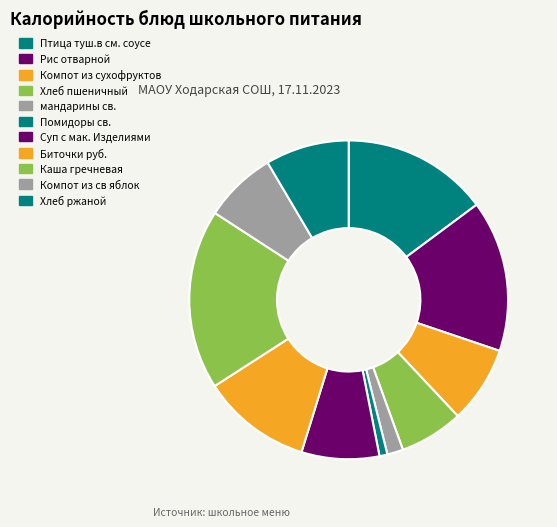

How many segments does this pie chart have?

11